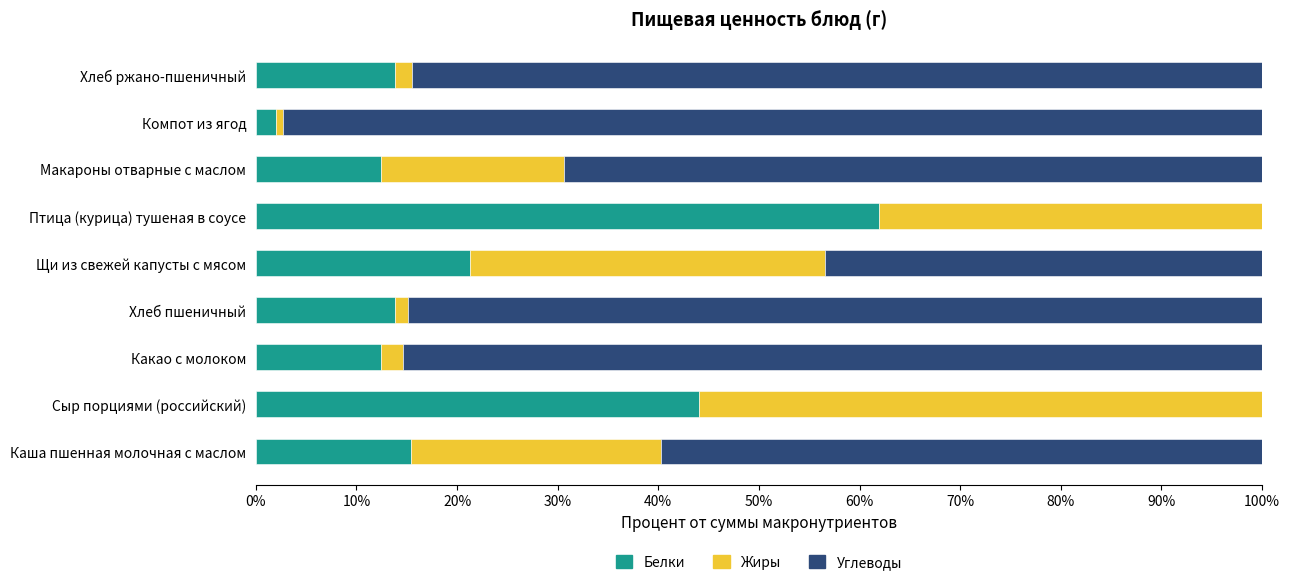

What value does the Белки series have at Какао с молоком?

12.4